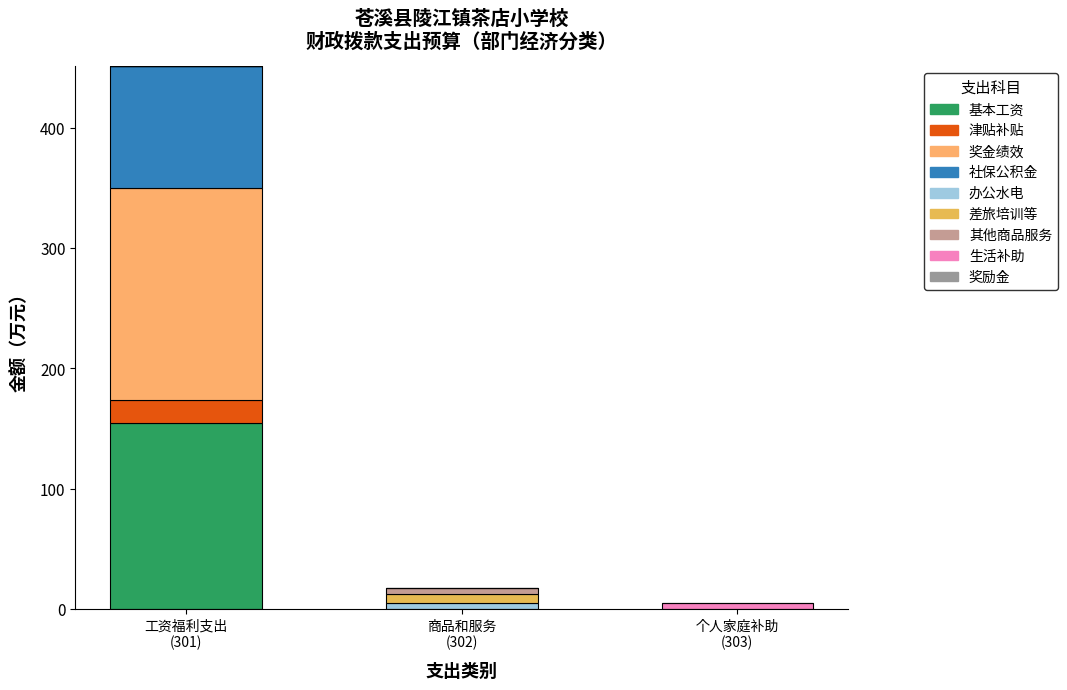

How many distinct data groups are displayed?

9